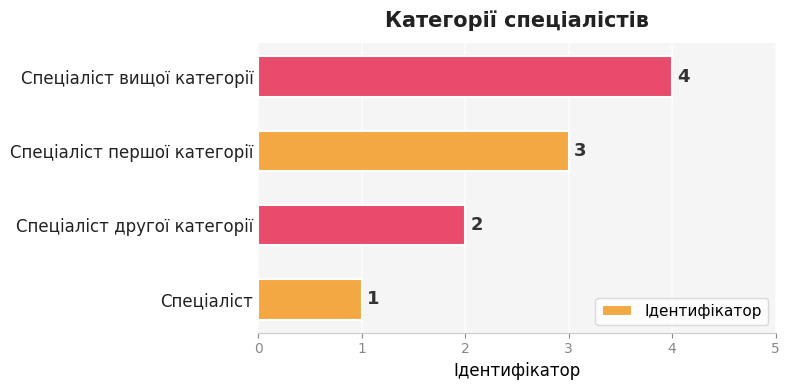

What is the sum of all values?

10